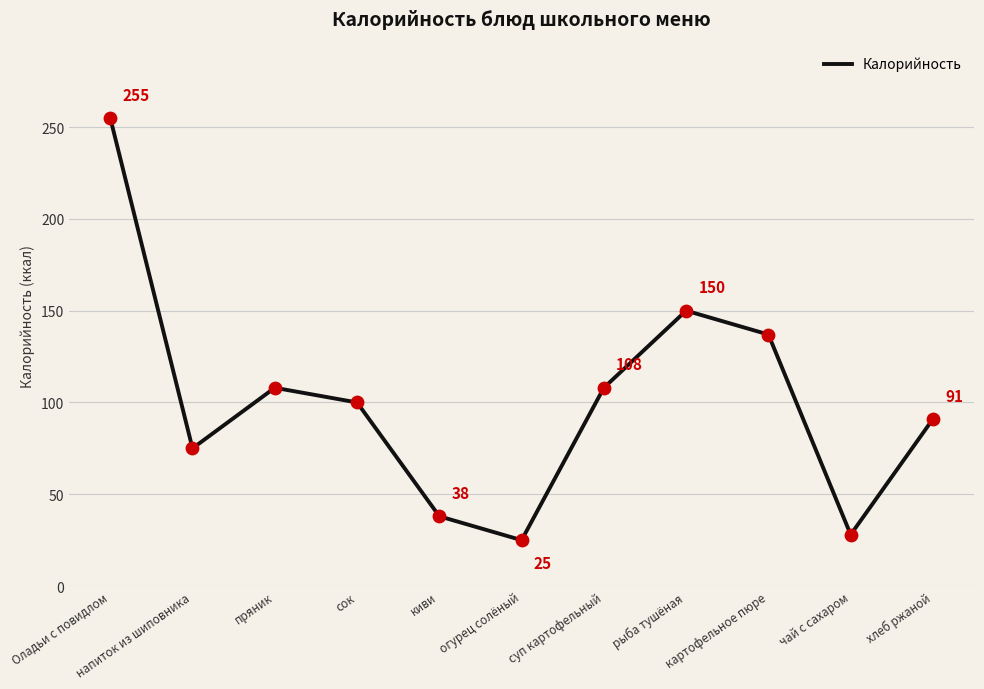

What is the change in value from суп картофельный to картофельное пюре?

+29